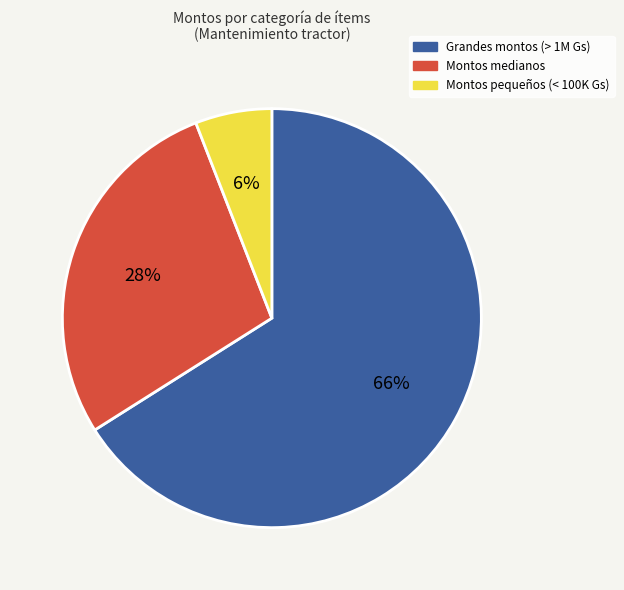

Is there any slice that represents more than half of the pie?

Yes